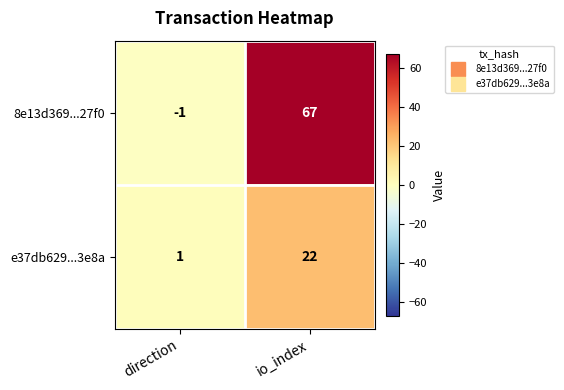

True or false: e37db629...3e8a has a value of 5 at io_index.

False